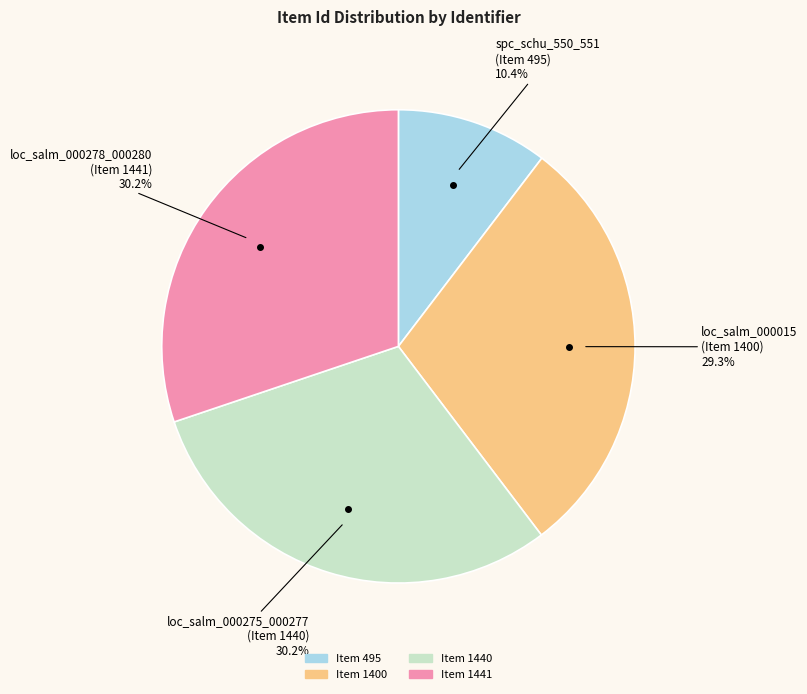

How many slices are in this pie chart?

4